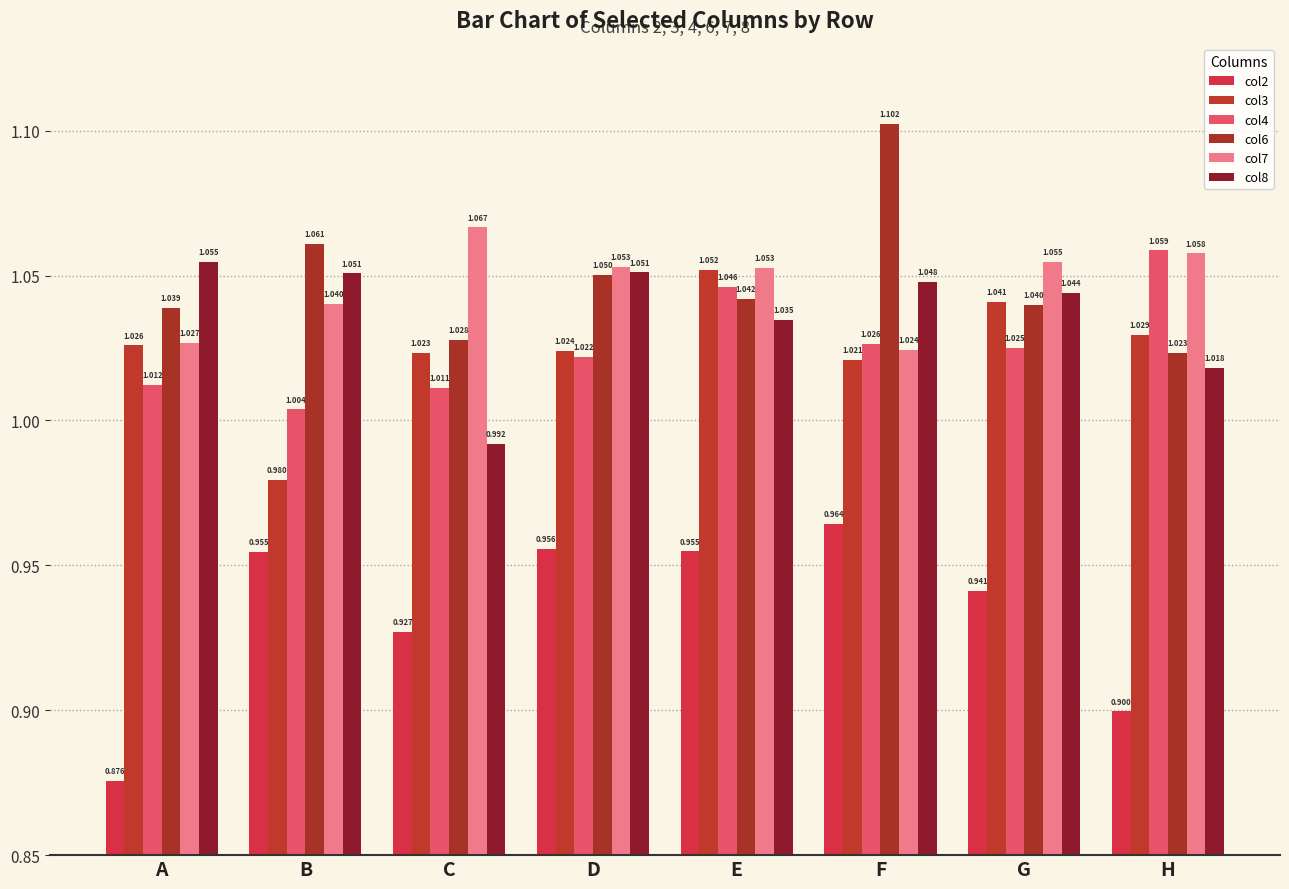

What is the value of the col7 bar at the 3rd from the left?

1.1